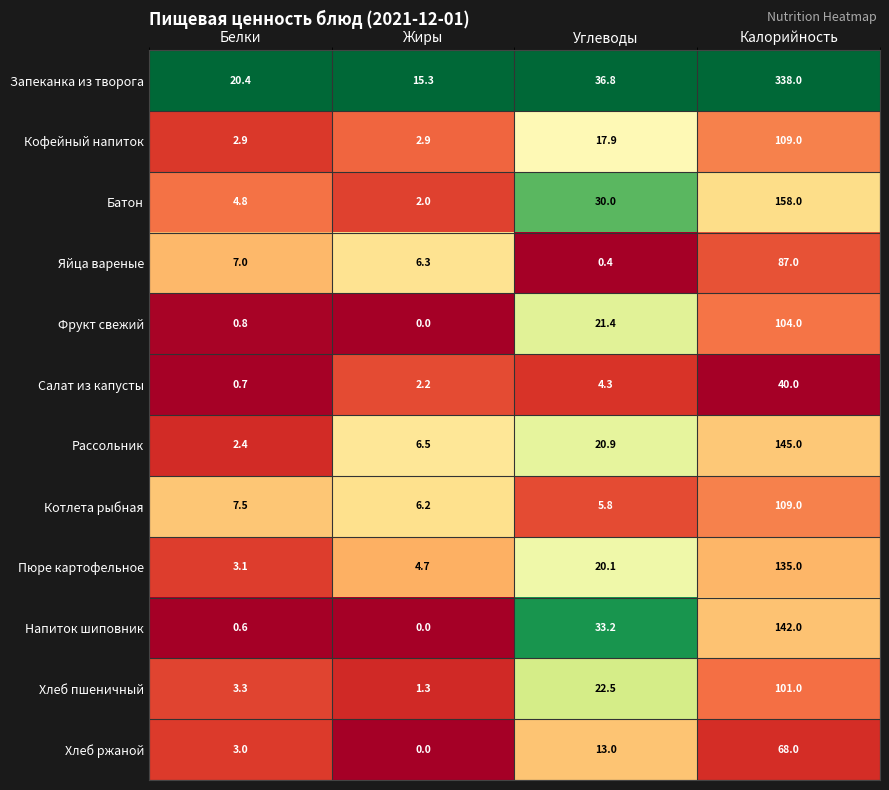

What is the difference between the Хлеб пшеничный values at Углеводы and Жиры?

21.2